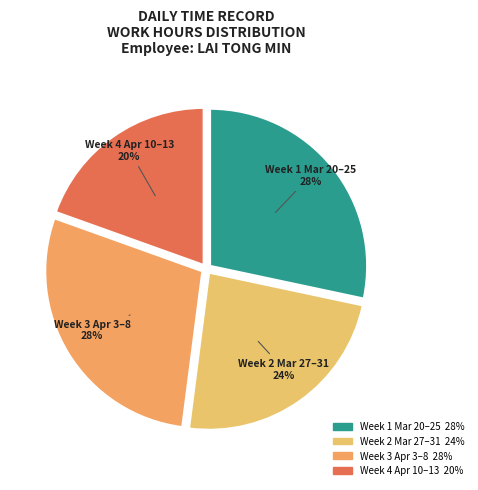

Which category has the smallest portion of the pie?

Week 4 Apr 10–13